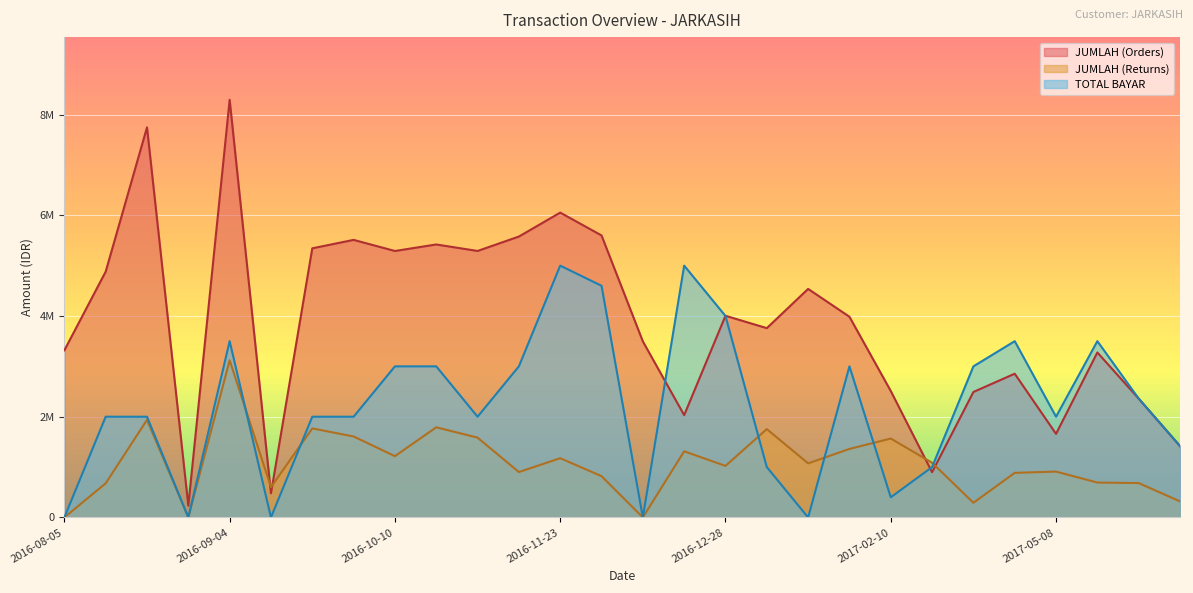

Reading left to right, what are all the values shown in this chart?

QTY (Orders): 3318700	4880800	7745500	233000	8293500	479000	5343700	5511100	5290800	5420100	5291300	5577400	6053000	5599400	3495800	2030900	4004200	3758600	4537900	3984900	2510500	898100	2491200	2853800	1659700	3275600	2359800	1417800
JUMLAH (Returns): 0	677300	1937100	0	3121800	601600	1768000	1607300	1216900	1790000	1584300	901000	1176300	819600	0	1313300	1023300	1754400	1073700	1360200	1566600	1085500	291000	885300	910300	692600	682300	318700
TOTAL BAYAR: 0	2000000	2000000	0	3500000	0	2000000	2000000	3000000	3000000	2000000	3000000	5000000	4600000	0	5000000	4000000	1000000	0	3000000	400000	1000000	3000000	3500000	2000000	3500000	2360000	1417800